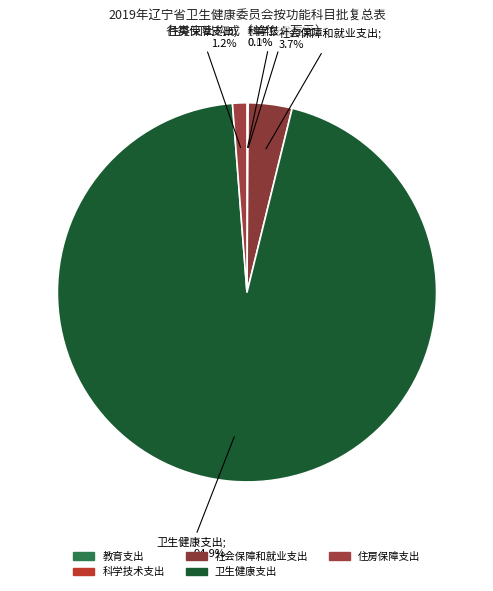

To the nearest percent, what is the difference between the 住房保障支出 and 卫生健康支出 slice percentages?

94%